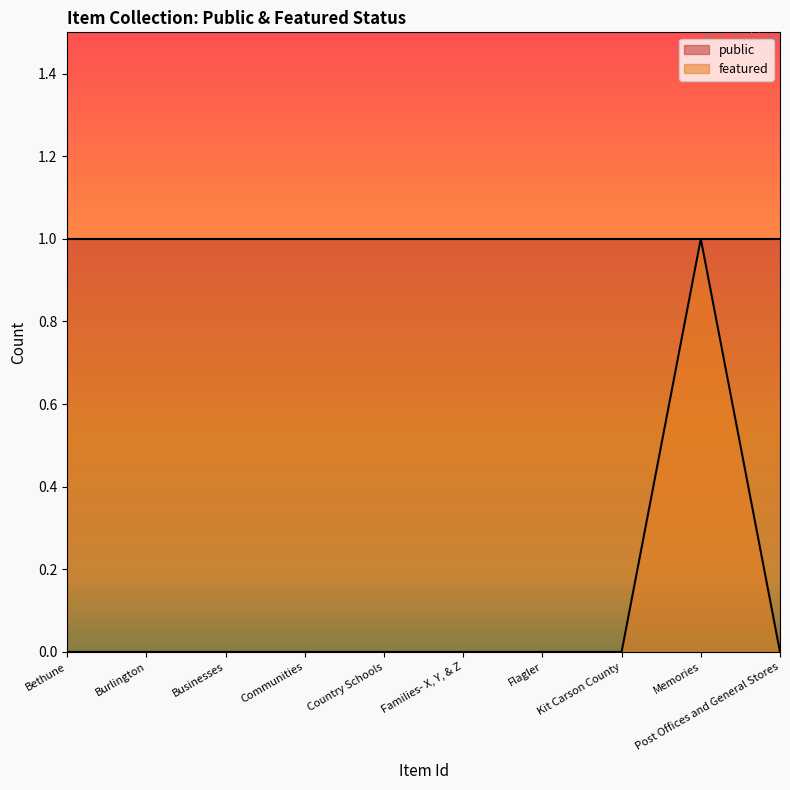

Reading right to left, list all the values displayed in this chart.

Post Offices and General Stores=0	Memories=1	Kit Carson County=0	Flagler=0	Families- X, Y, & Z=0	Country Schools=0	Communities=0	Businesses=0	Burlington=0	Bethune=0